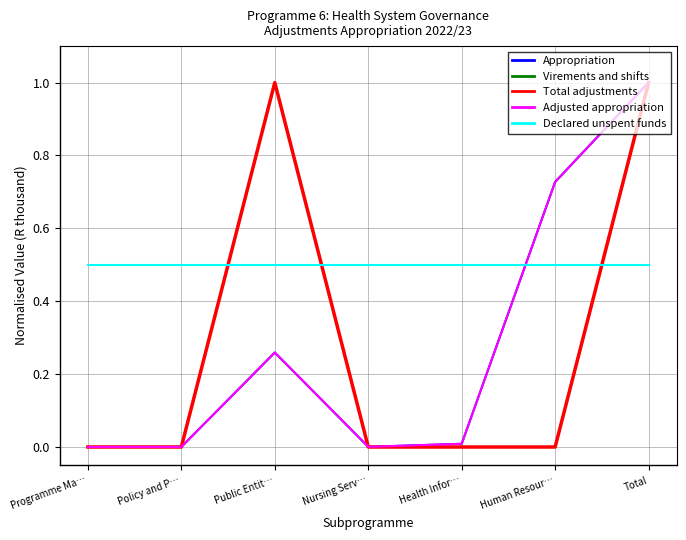

True or false: Total adjustments and Declared unspent funds cross at least once.

True